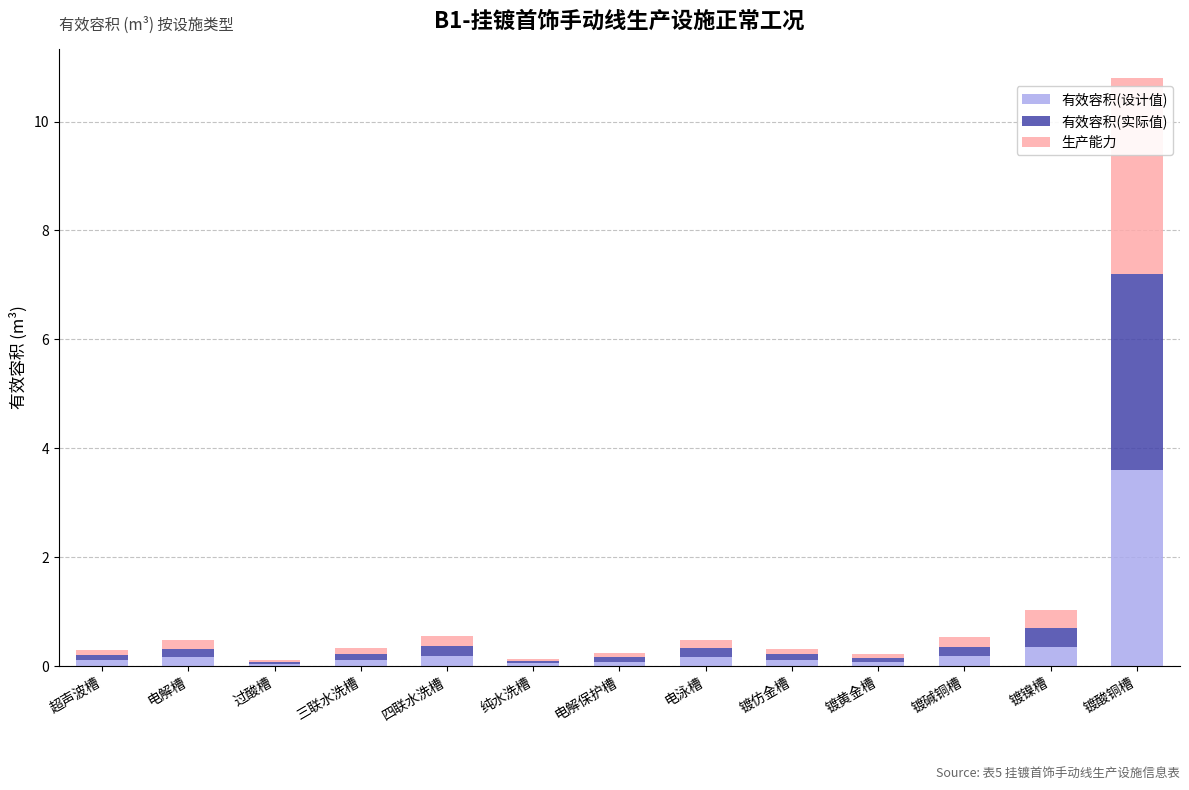

At which category is the sum across all series the highest?

镀酸铜槽